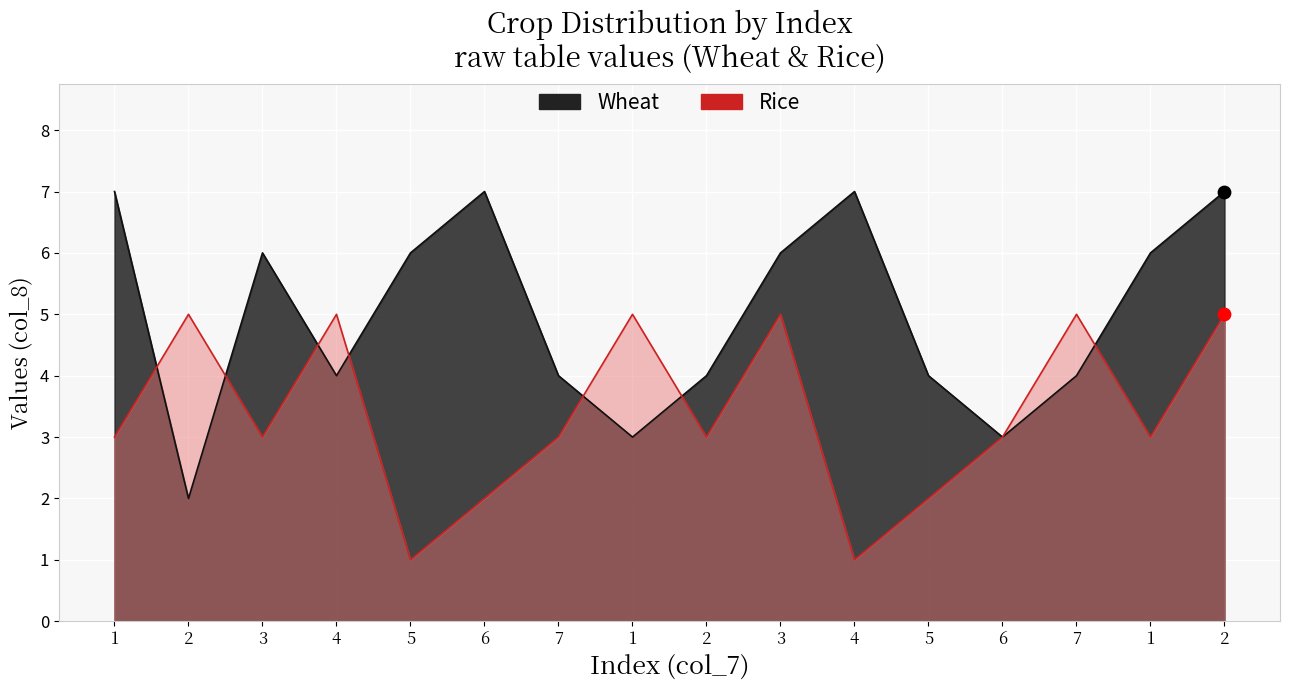

Which series has the largest total across all categories?

Wheat